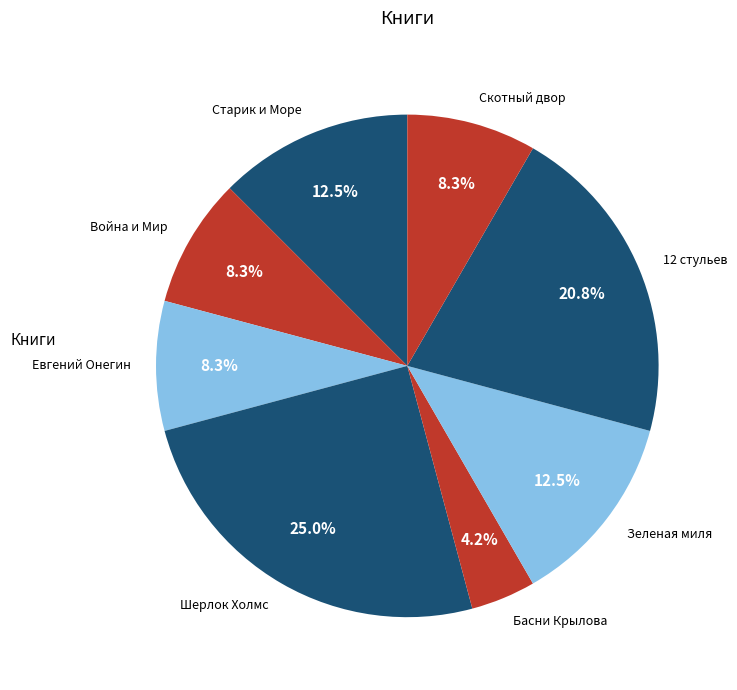

Approximately how many times larger is the value at Война и Мир compared to Басни Крылова?

2.0